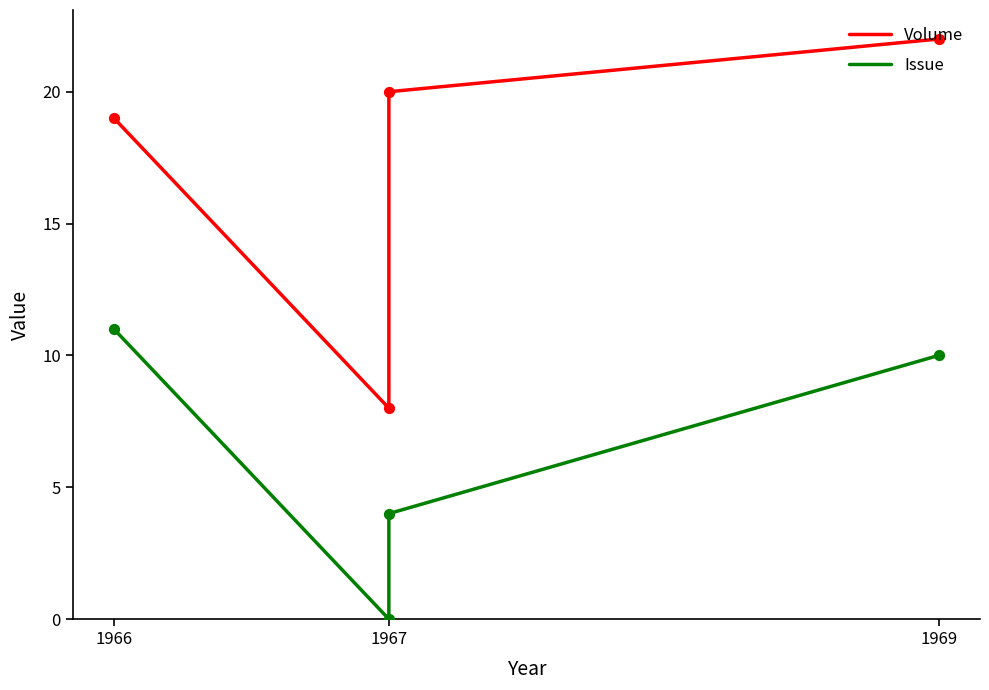

Which series has the largest Y range (max minus min)?

Volume